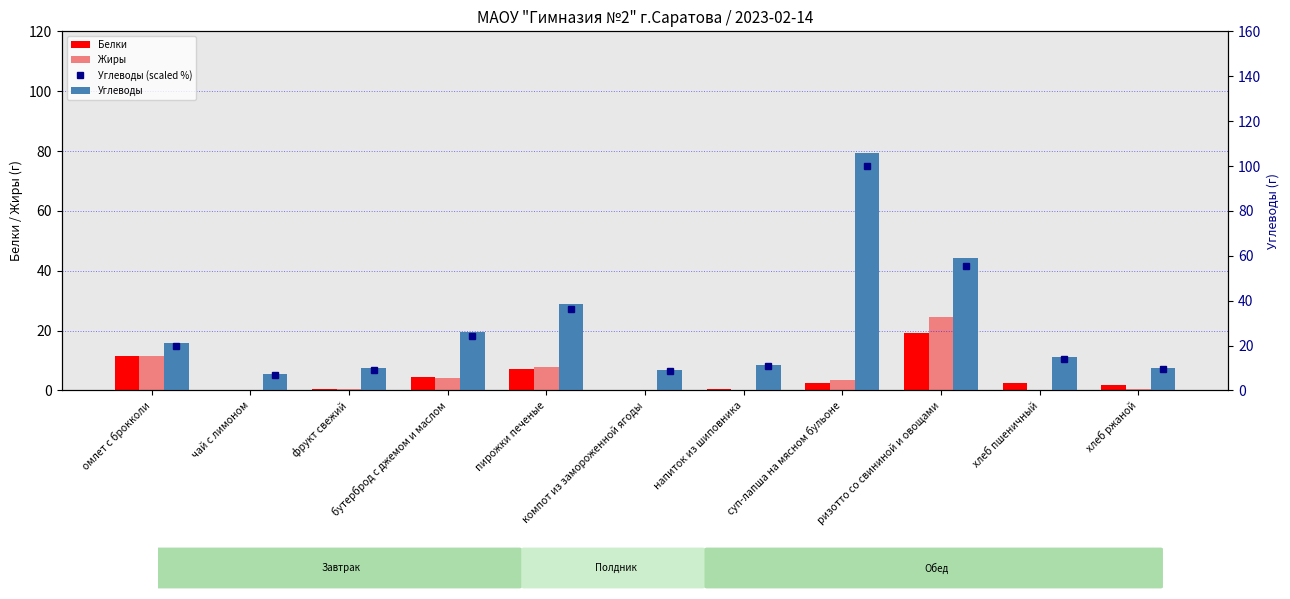

Count the number of categories in the chart.

11